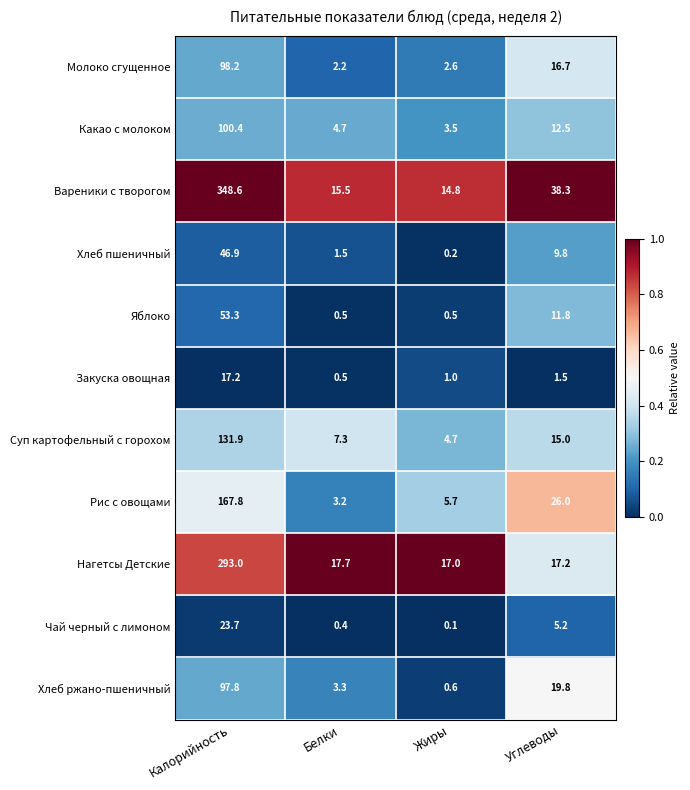

Which series changed the most between Калорийность and Жиры?

Вареники с творогом